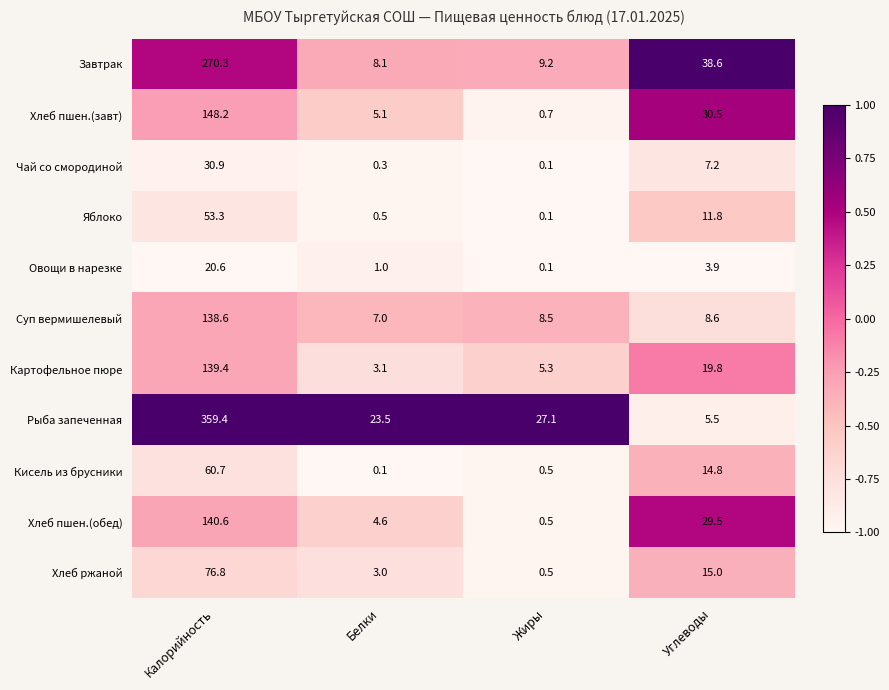

What is the approximate value of Овощи в нарезке at Калорийность?

20.6